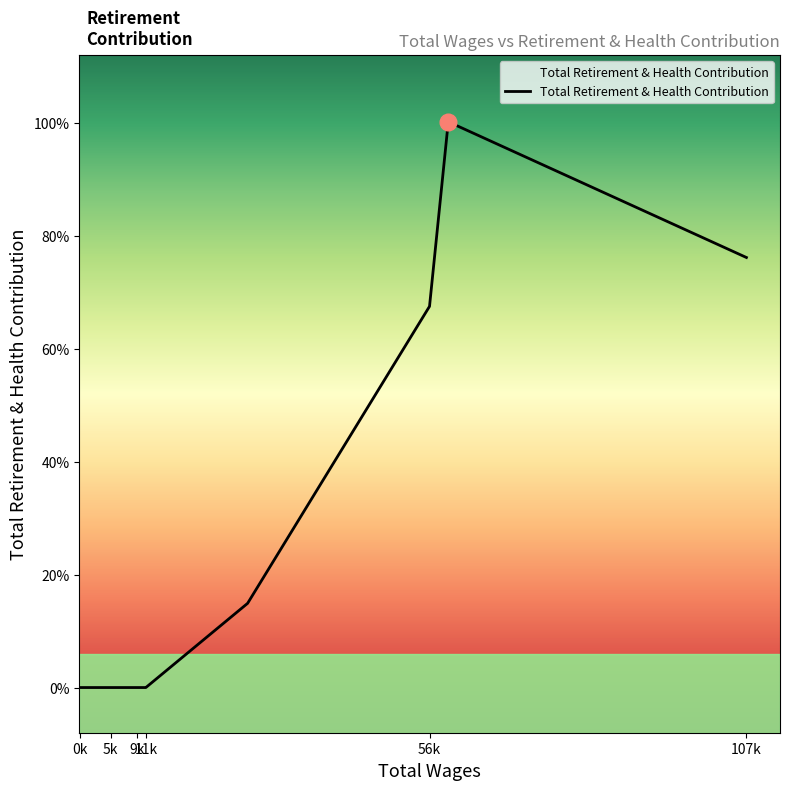

Reading left to right, transcribe all the data shown in this chart.

107658.0=19035	59871.0=25043	56865.0=16872	27707.0=3727	11399.0=0	11188.0=0	9935.0=0	6424.0=0	5761.0=0	1241.0=0	856.0=0